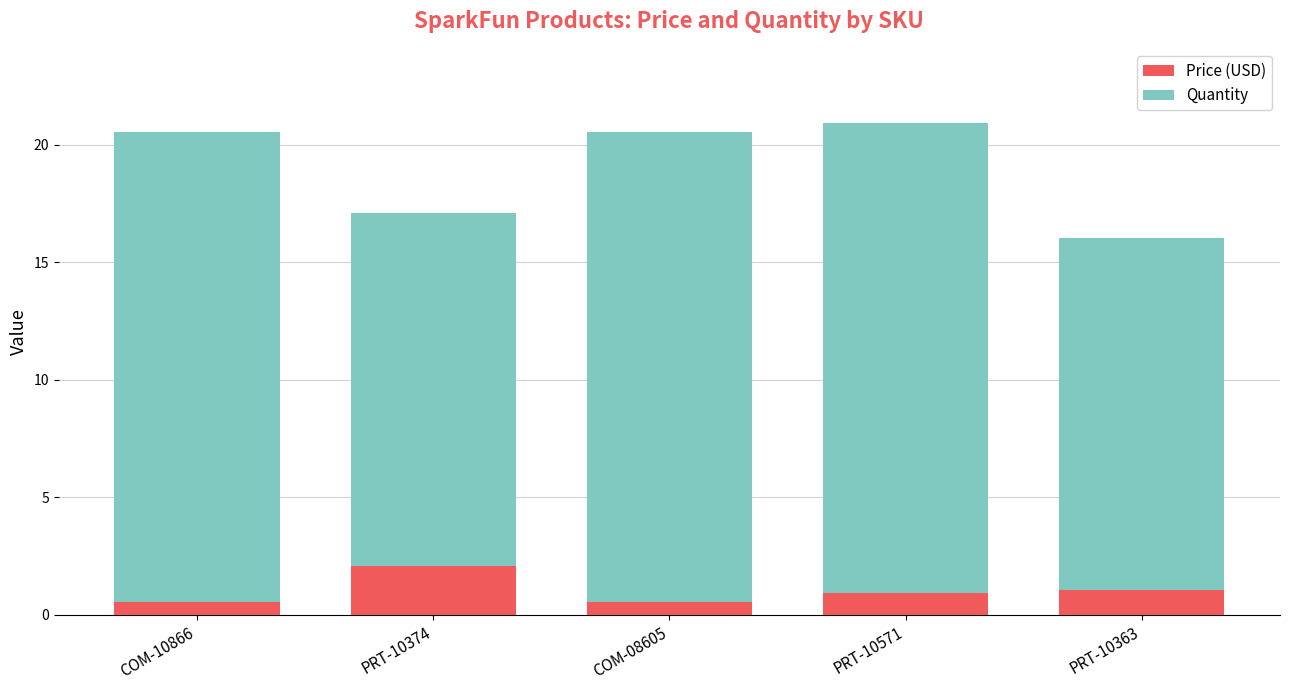

What is the sum of all Price (USD) values?

5.2